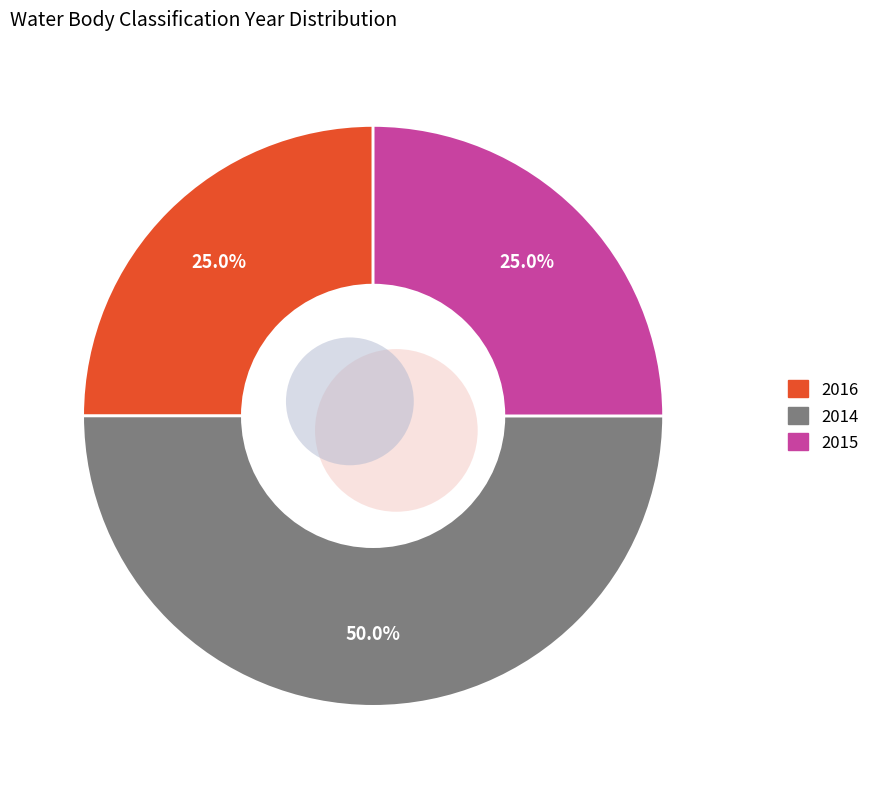

To the nearest percent, what portion does 2016 represent?

25%